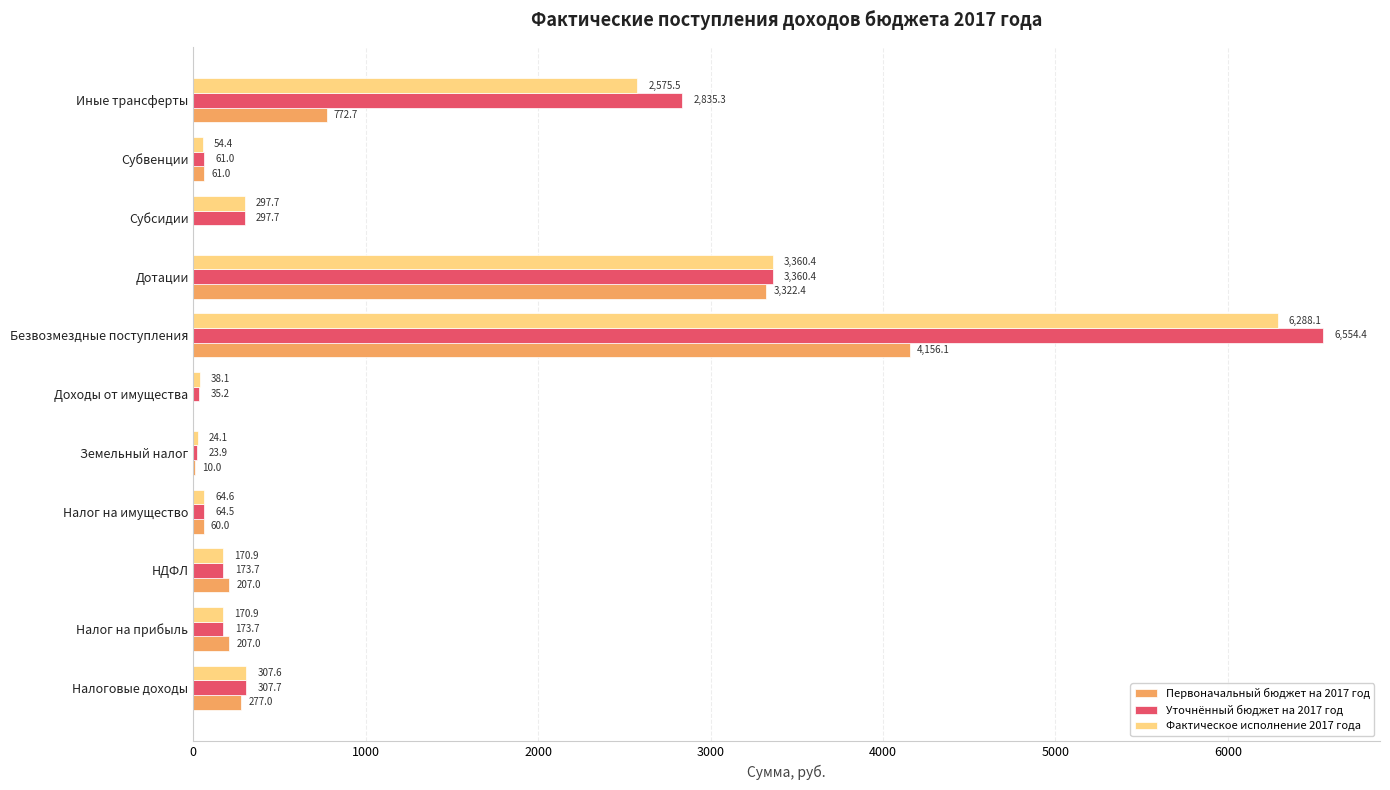

Which category has the highest value across all series?

Безвозмездные поступления